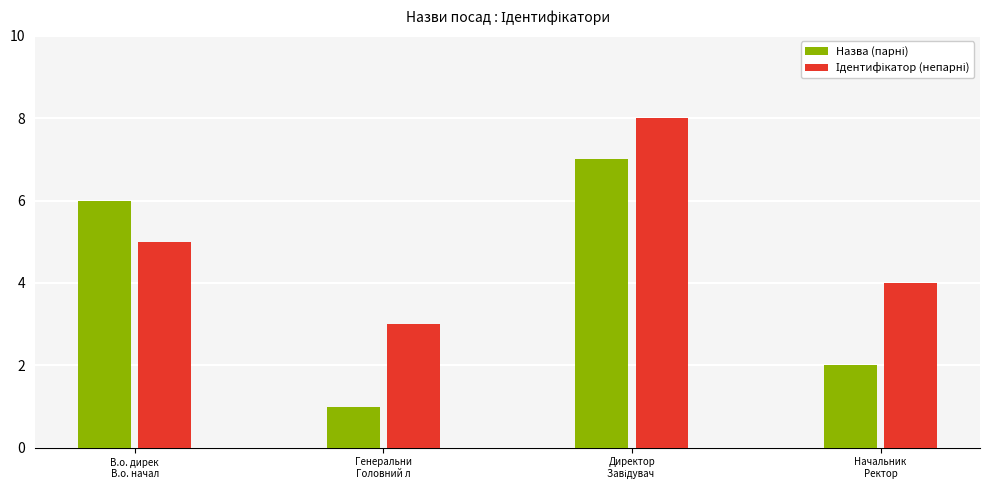

The value at В.о. директора is 8. True or false?

False